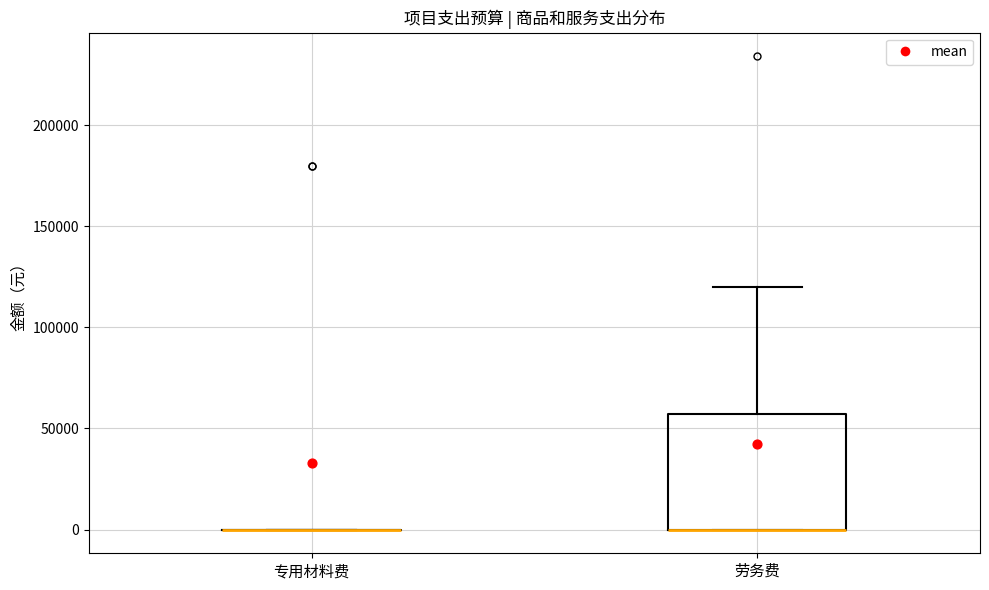

Reading left to right, transcribe this box plot: for each box, give where its median line is, the range the box spans, and where its two whiskers end, as read against the y-axis. The values are not printed on the chart, so give them approximately, as read against the axis.

专用材料费: box collapsed to a line at 0, whiskers 0 to 0
劳务费: median 0 (drawn on the box's lower edge), box 0 to 55000, whiskers 0 to 120000